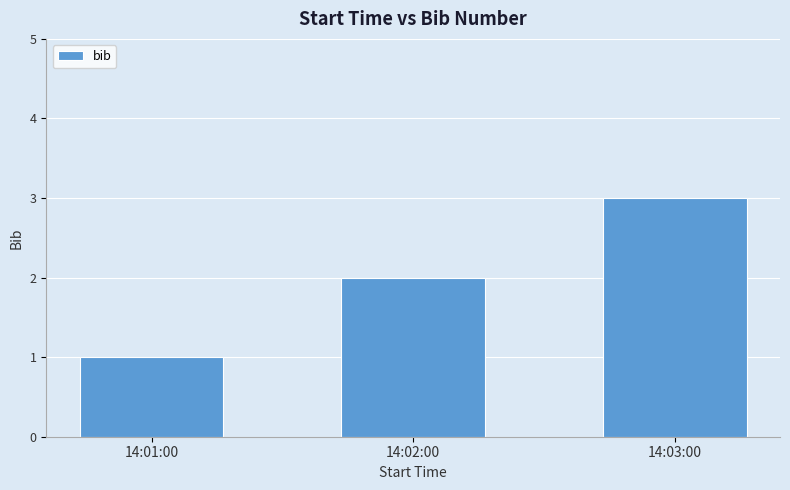

How many values are between 1 and 3?

3